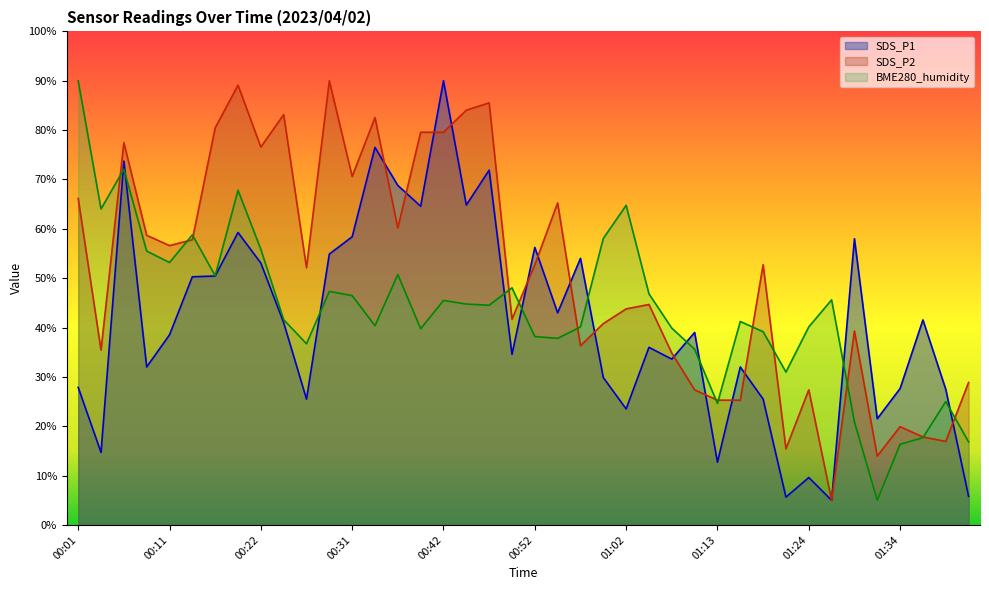

At which label is SDS_P2 closest to 47?

01:05